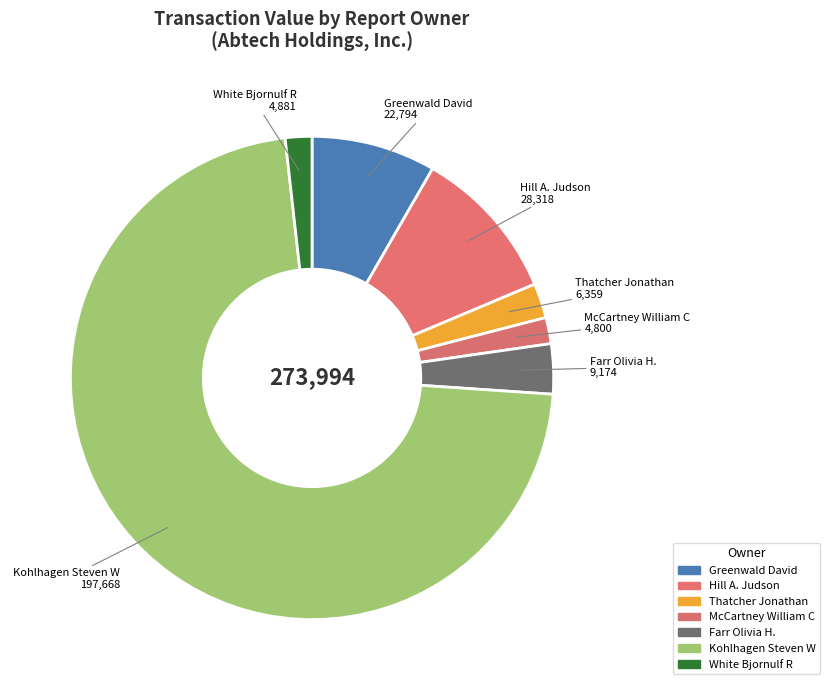

Which slice is the largest?

Kohlhagen Steven W